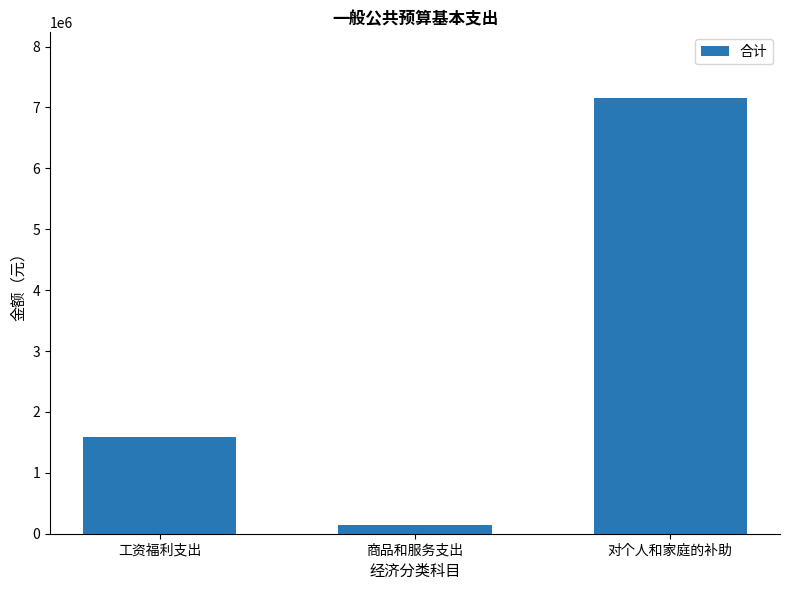

Where is the data nearest to the value 3649666?

工资福利支出